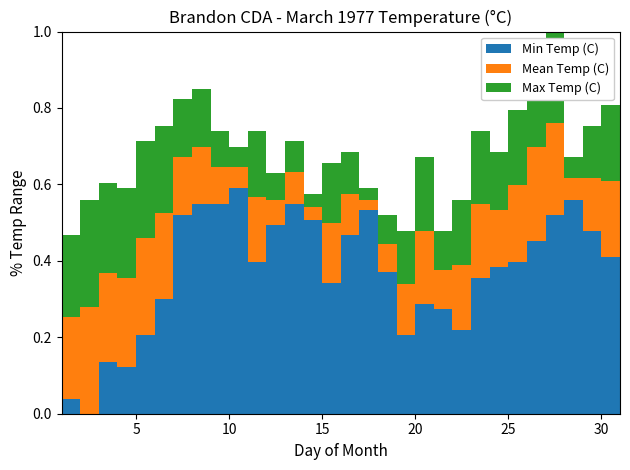

Reading left to right, what are all the values shown in this chart?

Max Temp (C): -3.9	-4.4	-0.6	1.1	0.6	5.6	7.2	10.0	11.1	6.7	5.0	6.7	2.2	5.6	0.0	3.3	4.4	0.6	-2.2	-3.9	3.9	-3.9	-0.6	6.7	4.4	8.9	15.0	17.2	3.9	7.2	9.4
Min Temp (C): -16.1	-21.7	-23.3	-17.8	-18.3	-15.0	-11.1	-2.2	-1.1	-1.1	0.6	-7.2	-3.3	-1.1	-2.8	-9.4	-4.4	-1.7	-8.3	-15.0	-11.7	-12.2	-14.4	-8.9	-7.8	-7.2	-5.0	-2.2	-0.6	-3.9	-6.7
Mean Temp (C): -10.0	-13.1	-12.0	-8.4	-8.9	-4.7	-2.0	3.9	5.0	2.8	2.8	-0.3	-0.6	2.3	-1.4	-3.1	0.0	-0.6	-5.3	-9.5	-3.9	-8.1	-7.5	-1.1	-1.7	0.9	5.0	7.5	1.7	1.7	1.4